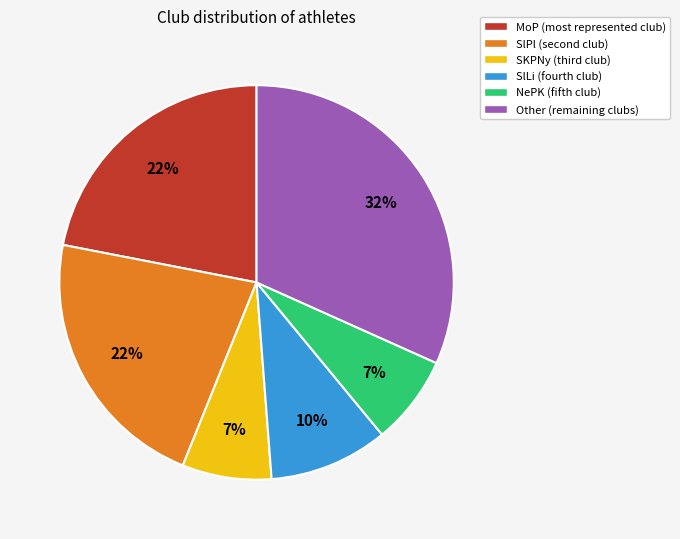

To the nearest percent, what is the difference between the SlLi and MoP slice percentages?

12%